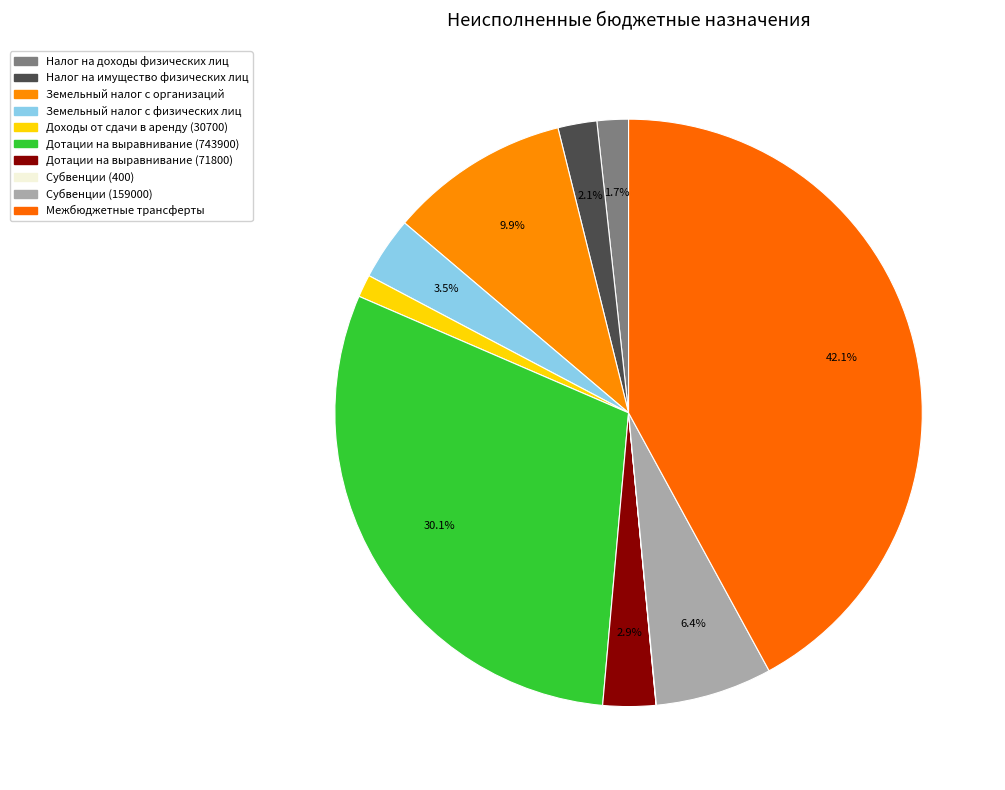

Is it true that Субвенции (400) is 0% of the pie?

True